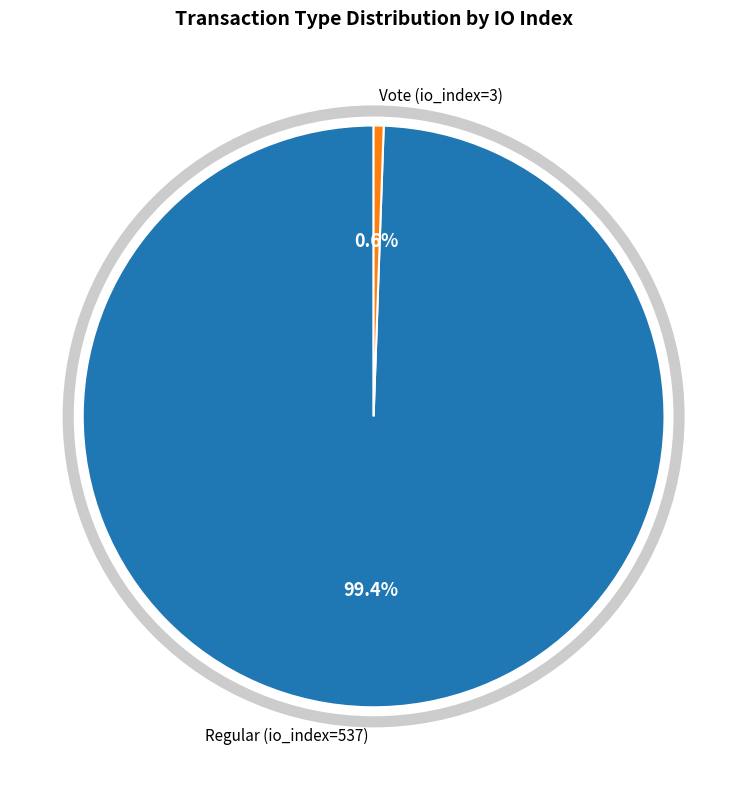

To the nearest percent, what is the average slice percentage?

50%